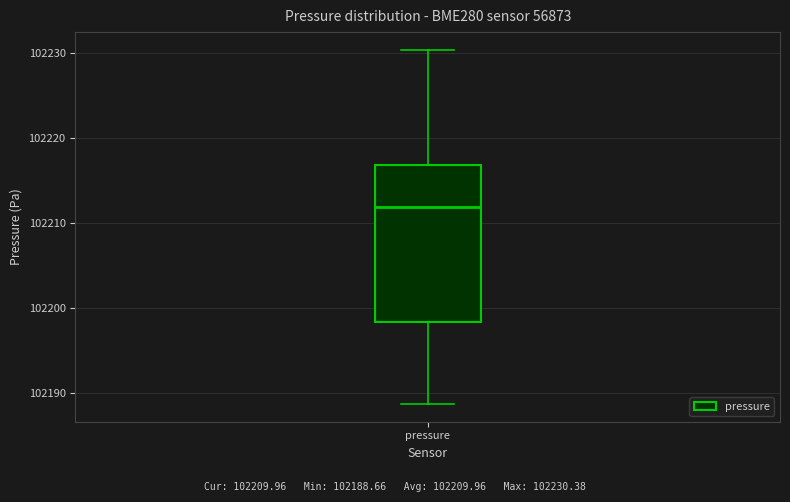

Read this box plot against the y-axis: the position of the median line, the range covered by the box, and the ends of both whiskers. The values are not printed on the chart, so give them approximately, as read against the axis.

median 102212, box 102198 to 102217, whiskers 102189 to 102230